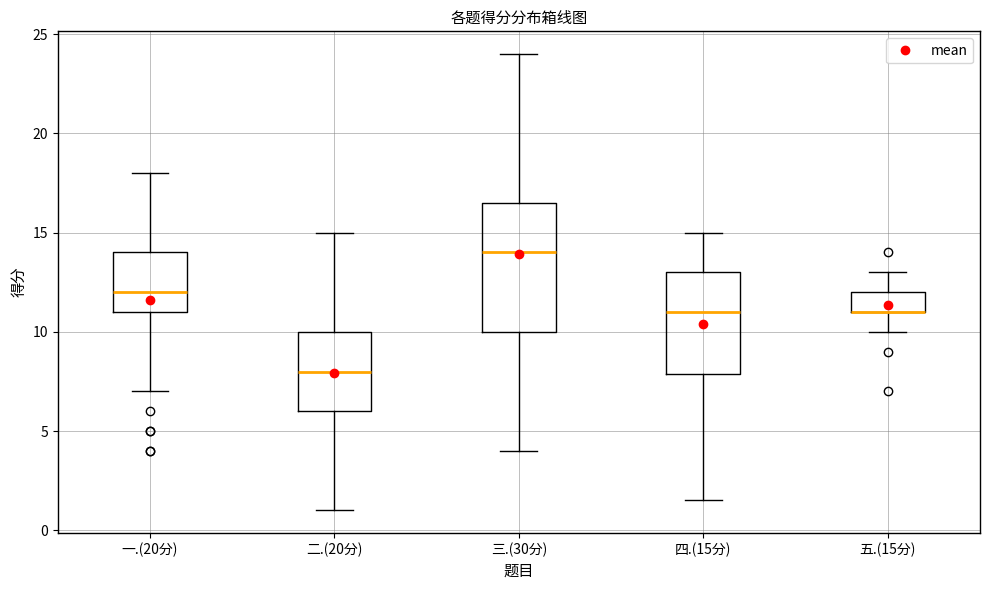

Where does the lower whisker of the box for 四.(15分) end on the y-axis? The values are not printed on the chart, so give them approximately, as read against the axis.

1.5